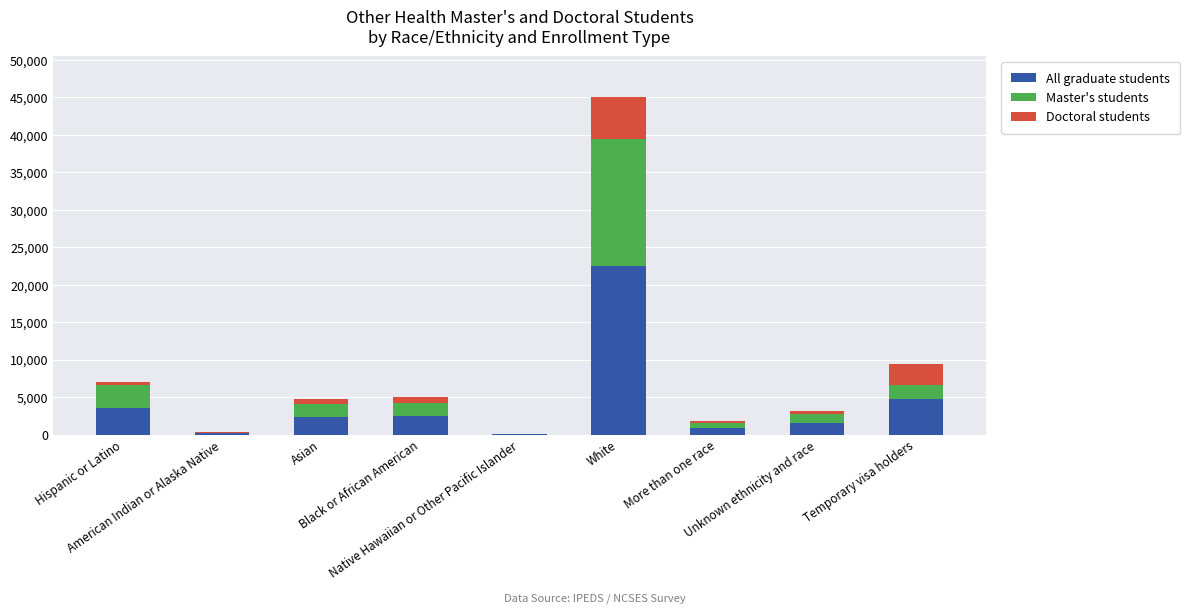

What is the sum of all All graduate students values?

38270